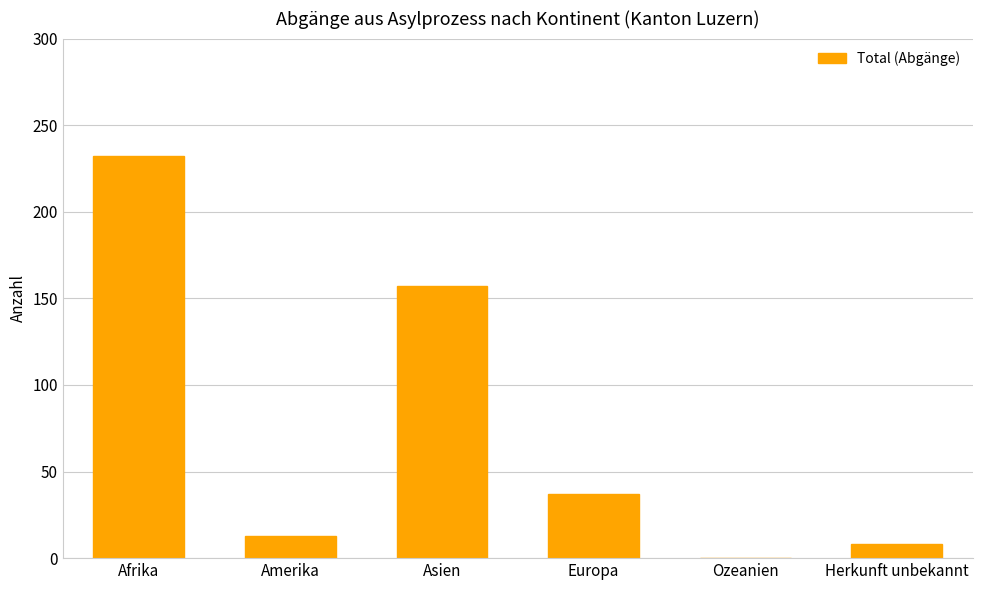

Does the chart contain stacked bars?

No